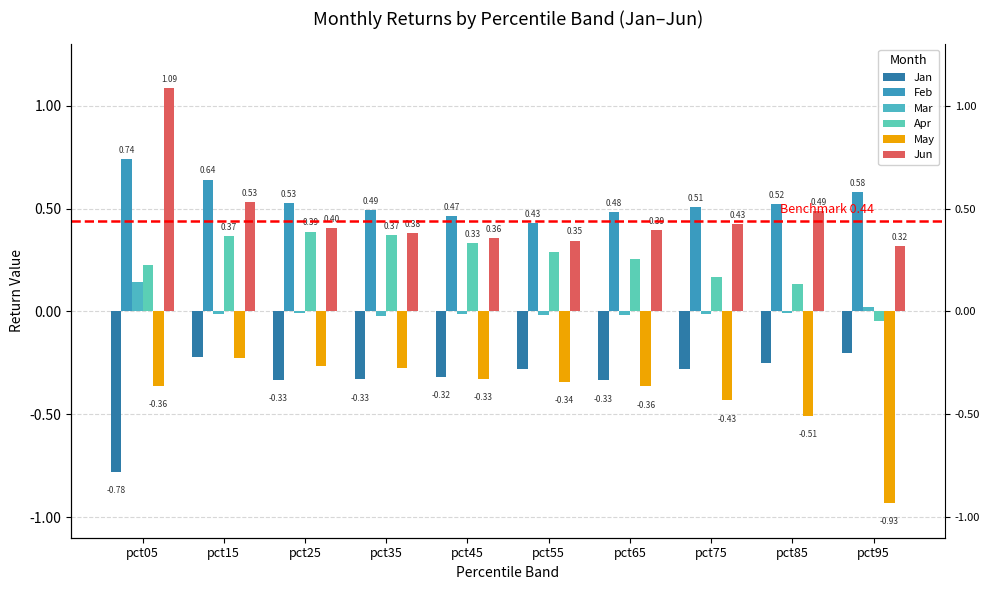

Count the number of categories in the chart.

10